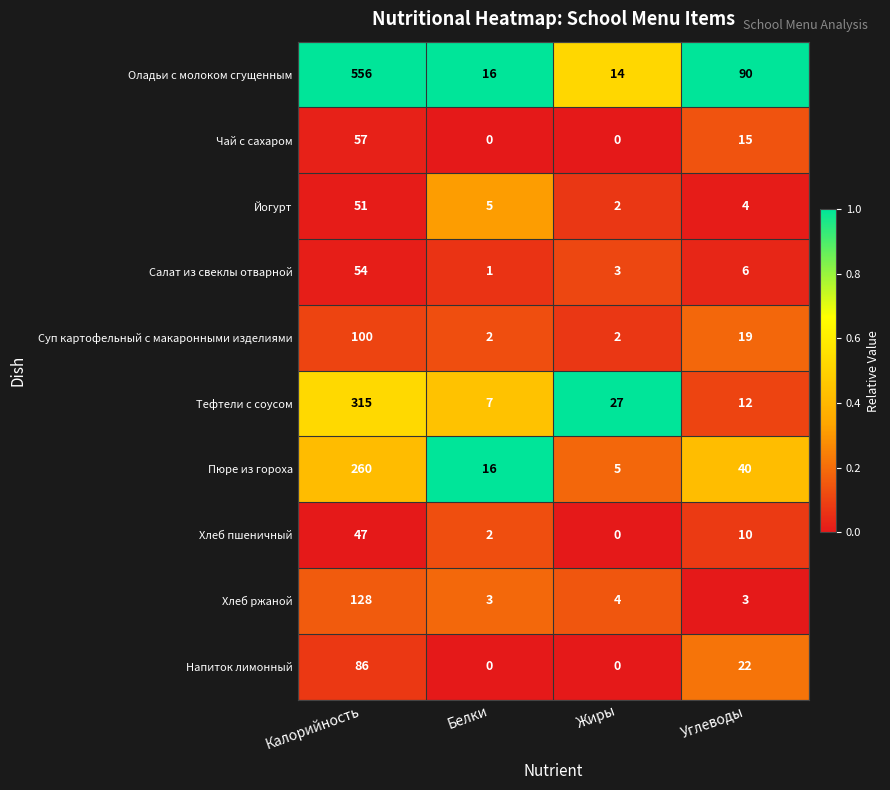

What is the difference between the highest and lowest values at Калорийность?

509